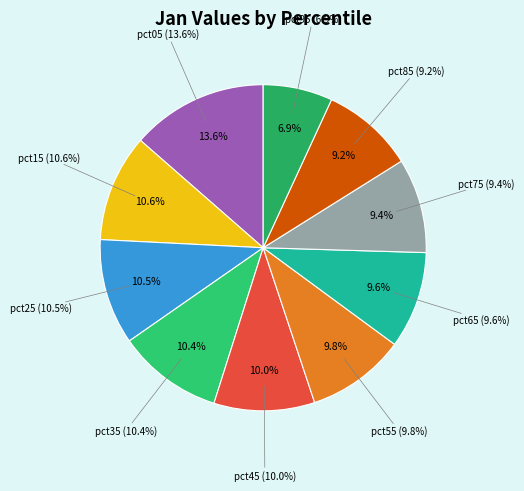

Rank the categories by value from lowest to highest.

pct95, pct85, pct75, pct65, pct55, pct45, pct35, pct25, pct15, pct05